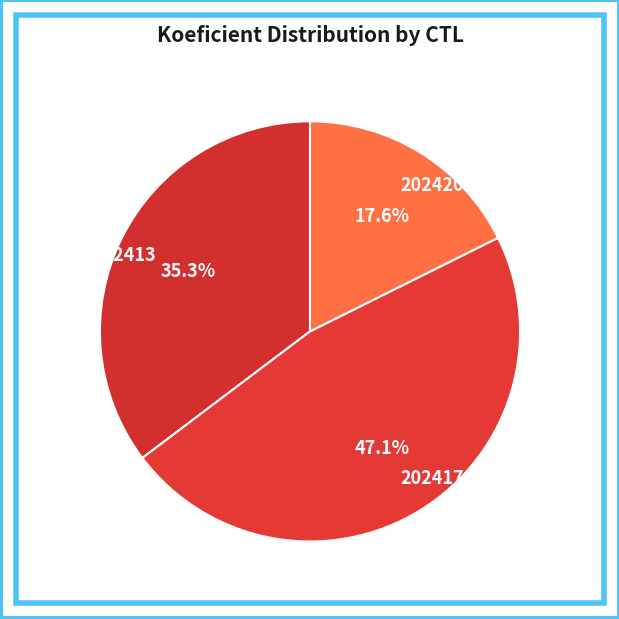

Is it true that 202417 is 47% of the pie?

True